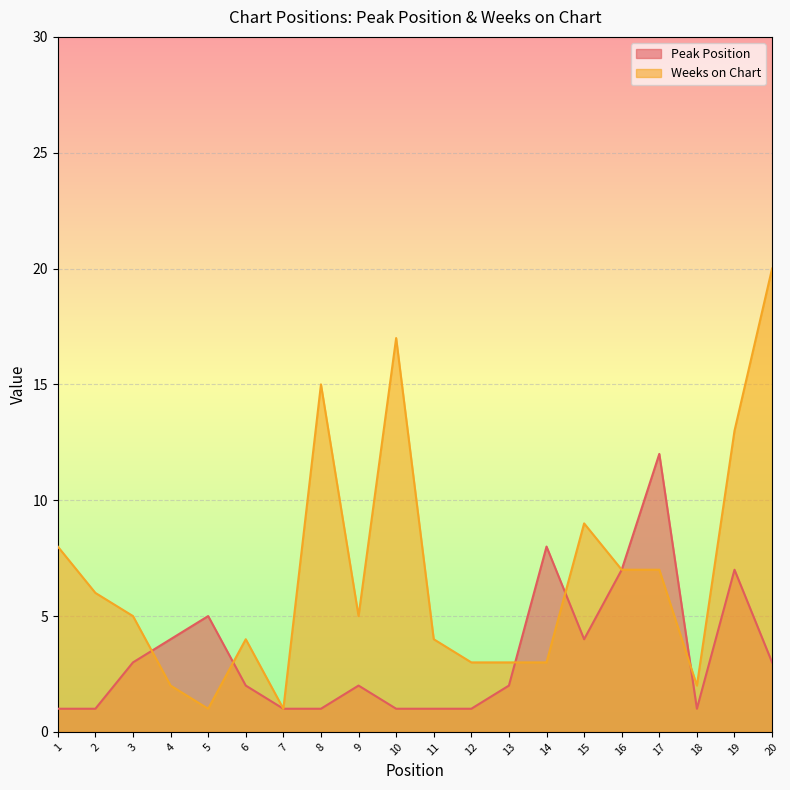

The value of Peak Position at 8 is 0. True or false?

False